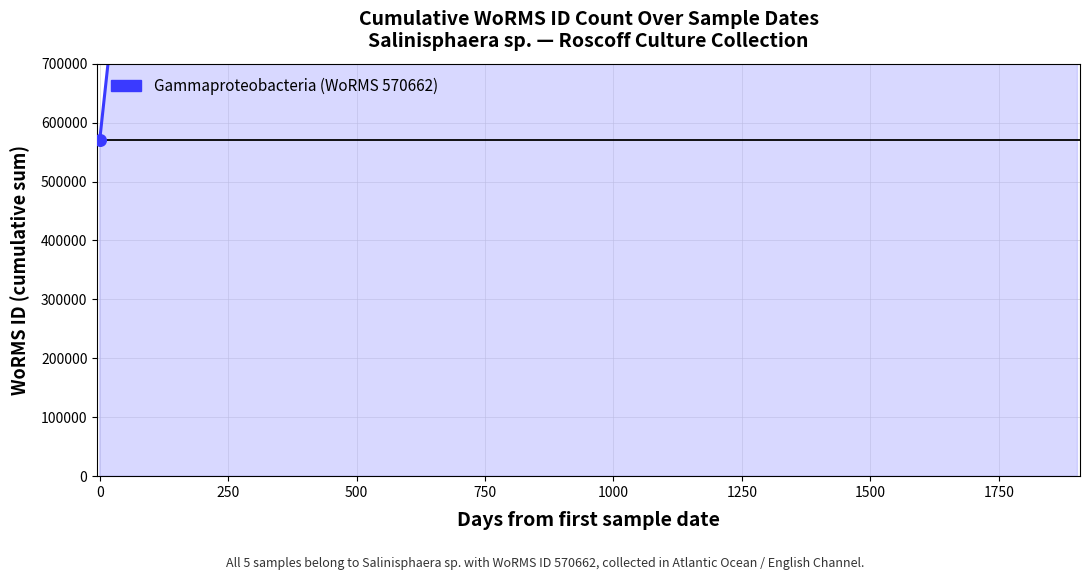

What is the change in value from 500 to 750?

+570662